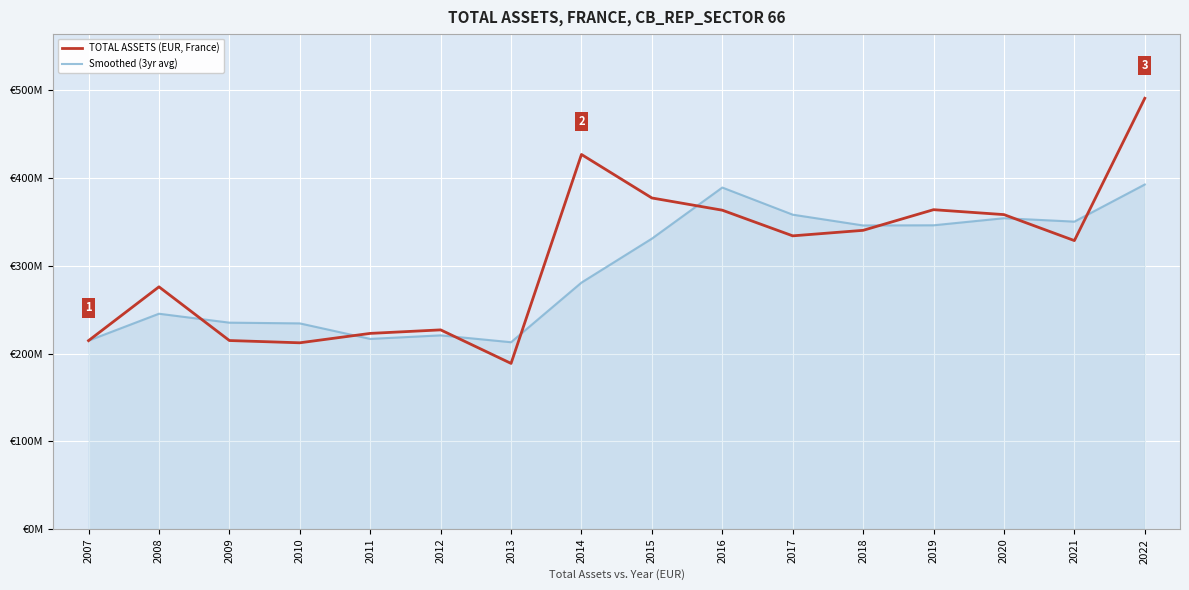

True or false: Smoothed (3yr avg) has more than 0 points higher than both neighbors.

True